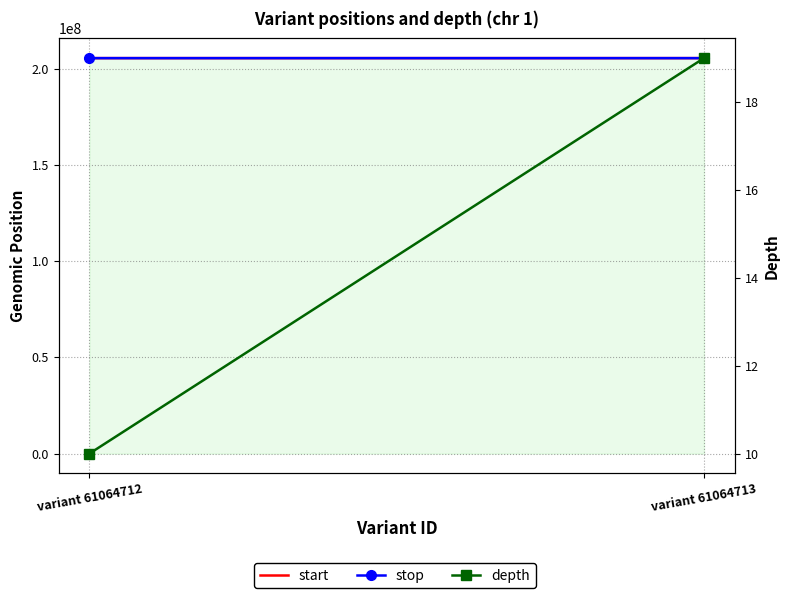

What is the difference between the start values at variant 61064713 and variant 61064712?

1042